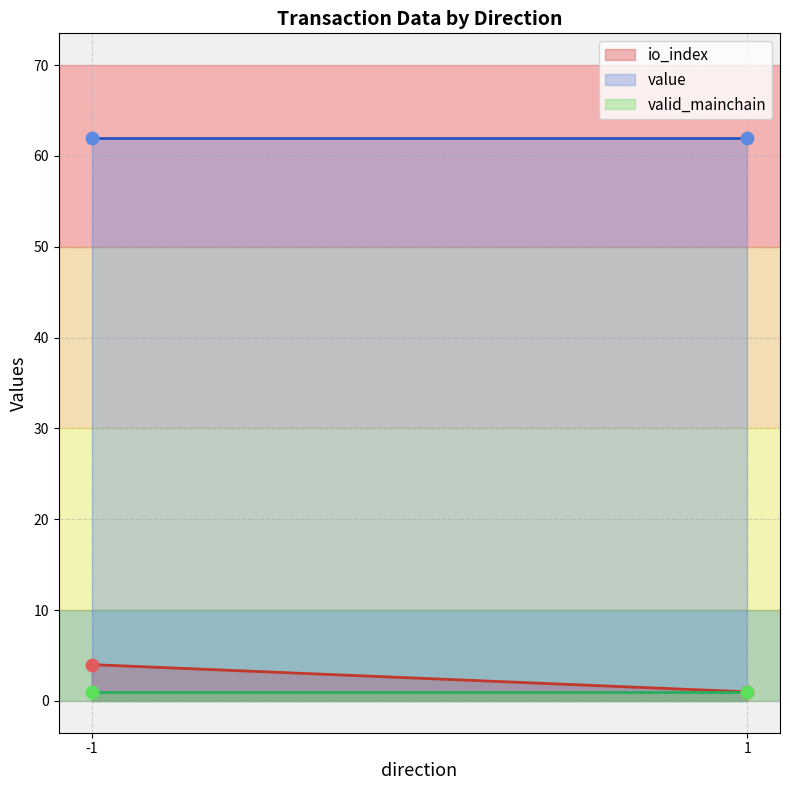

Is the value of valid_mainchain at 1 greater than the value of value at -1?

No